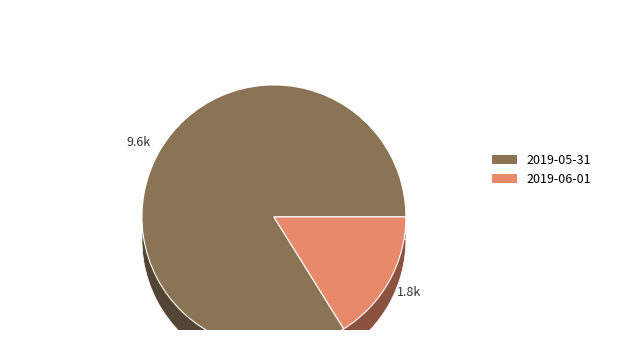

What percentage is the 2019-05-31 slice, to the nearest percent?

84%